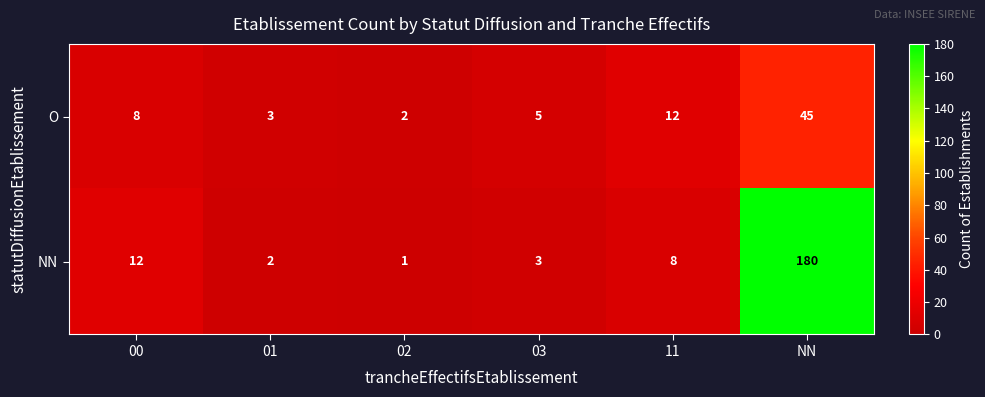

True or false: NN has a value of 8 at 11.

True